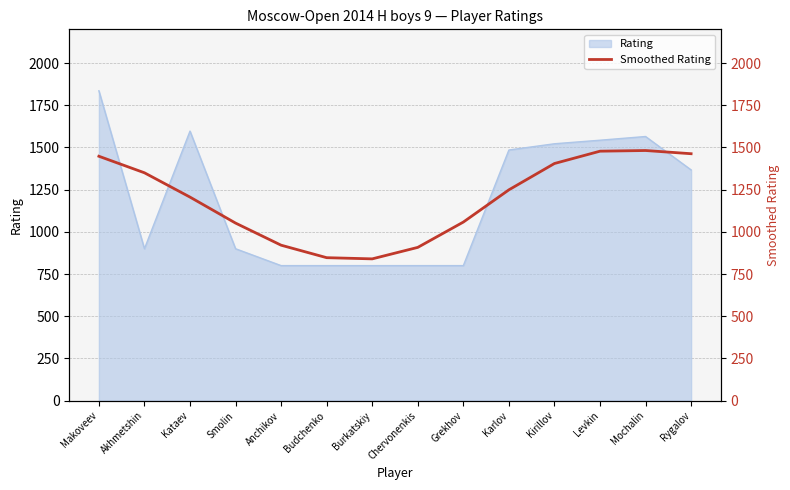

What is the sum of all values?

16707